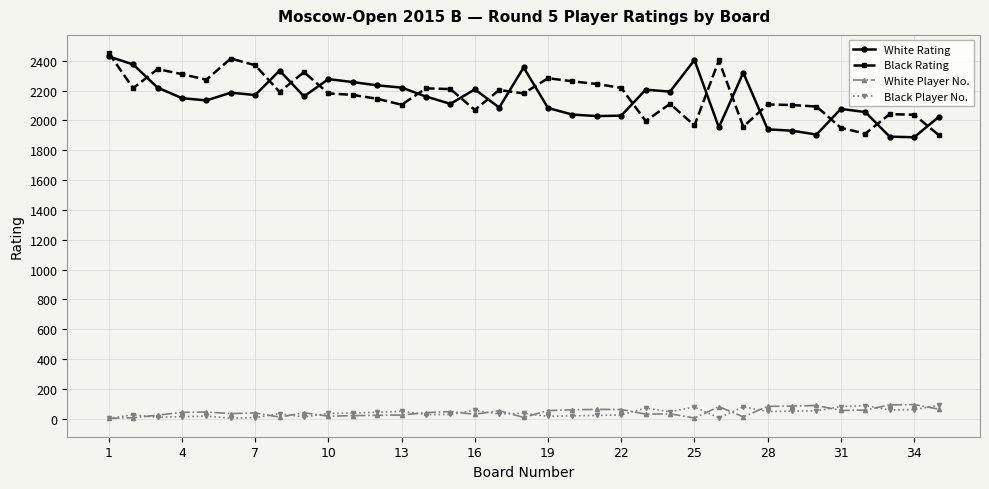

At how many categories does at least one series exceed 1649?

35